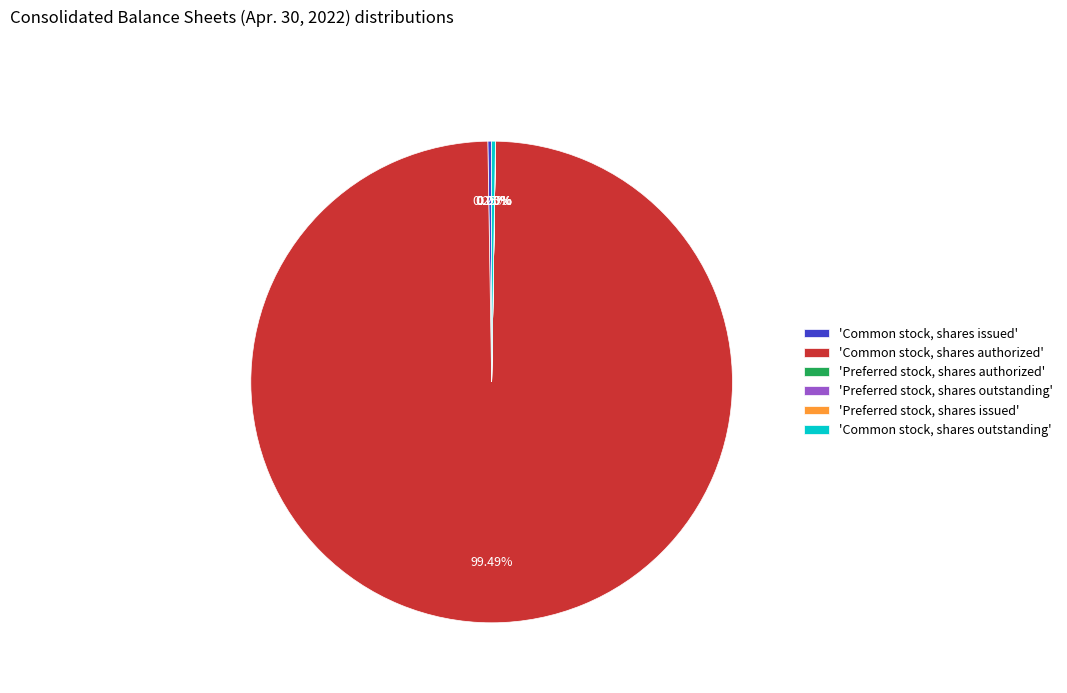

What is the majority slice?

'Common stock, shares authorized'